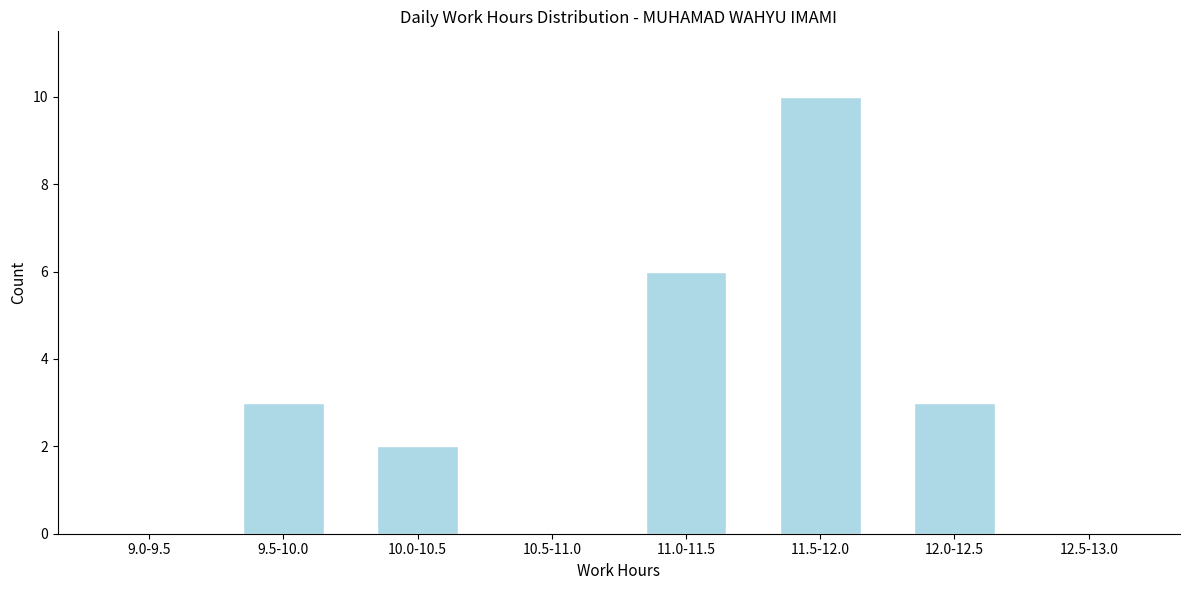

Reading left to right, extract all data points from this chart.

9.0-9.5=0	9.5-10.0=3	10.0-10.5=2	10.5-11.0=0	11.0-11.5=6	11.5-12.0=10	12.0-12.5=3	12.5-13.0=0